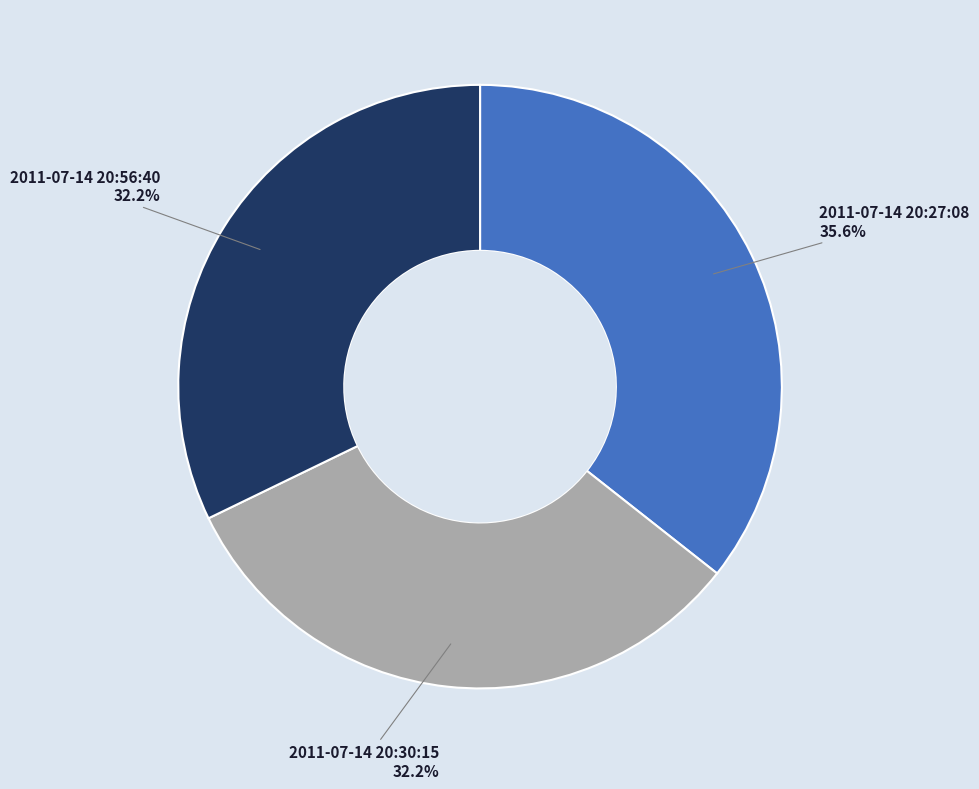

Is 2011-07-14 20:27:08 the majority of the pie?

No